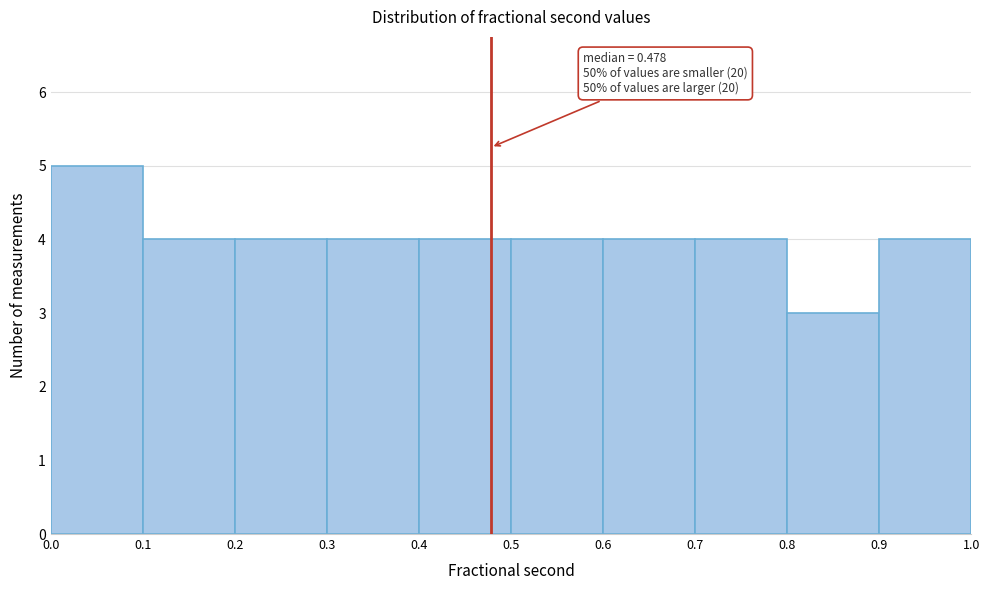

Which range on the x-axis has the tallest bar?

0.0 to 0.1